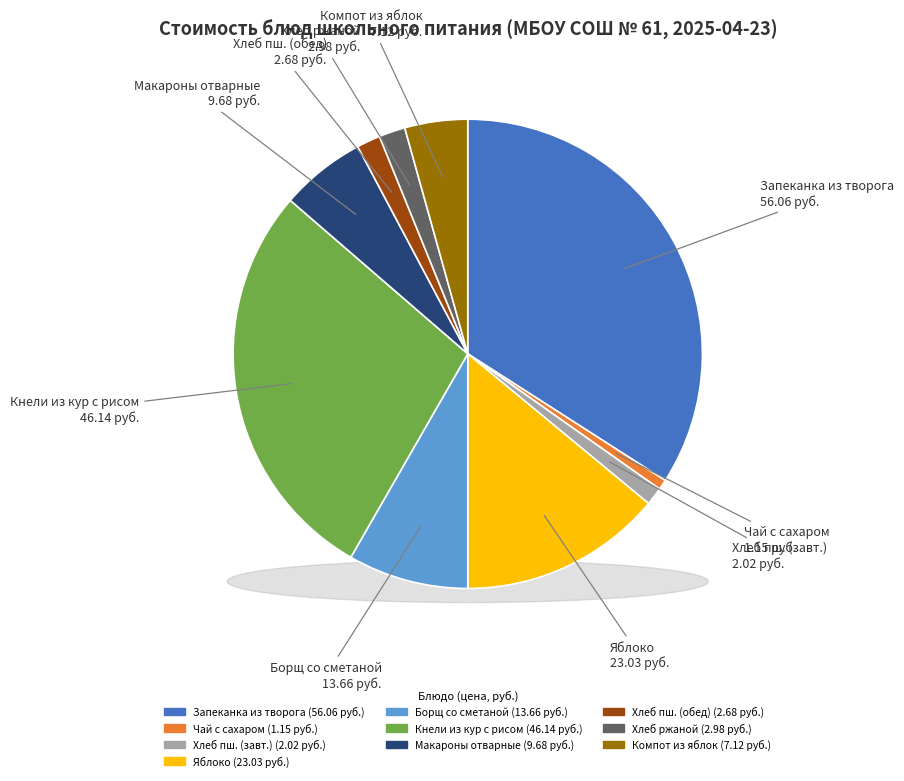

To the nearest percent, what is the average slice percentage?

10%